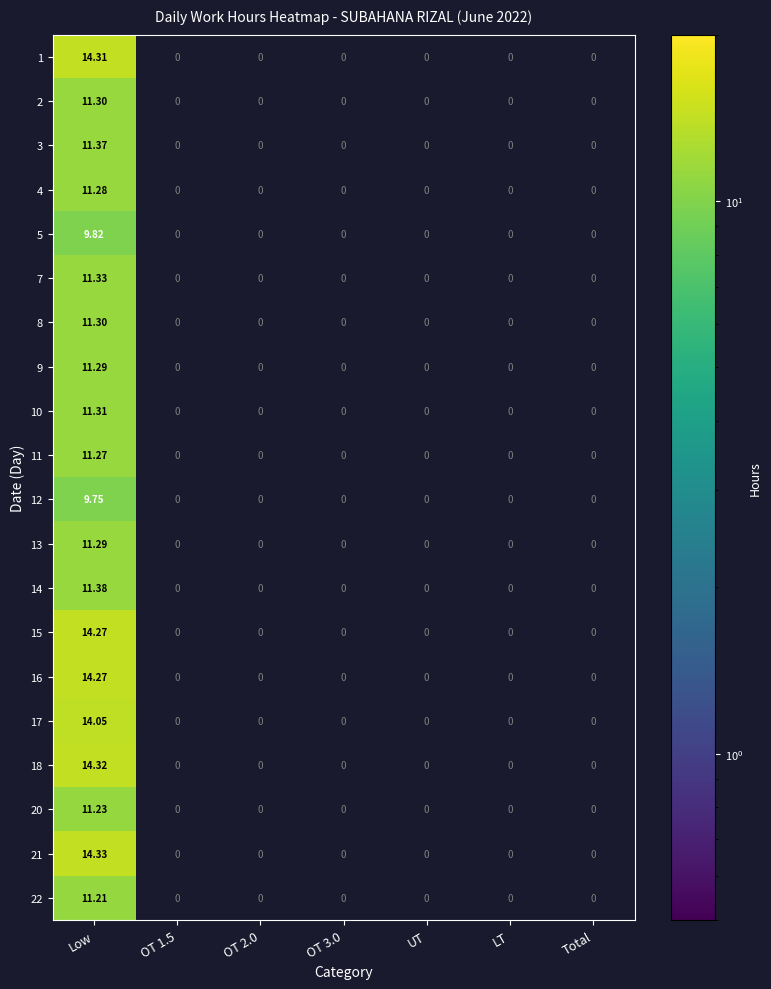

Rank the categories by 10 value from highest to lowest.

Low, OT 1.5, OT 2.0, OT 3.0, UT, LT, Total